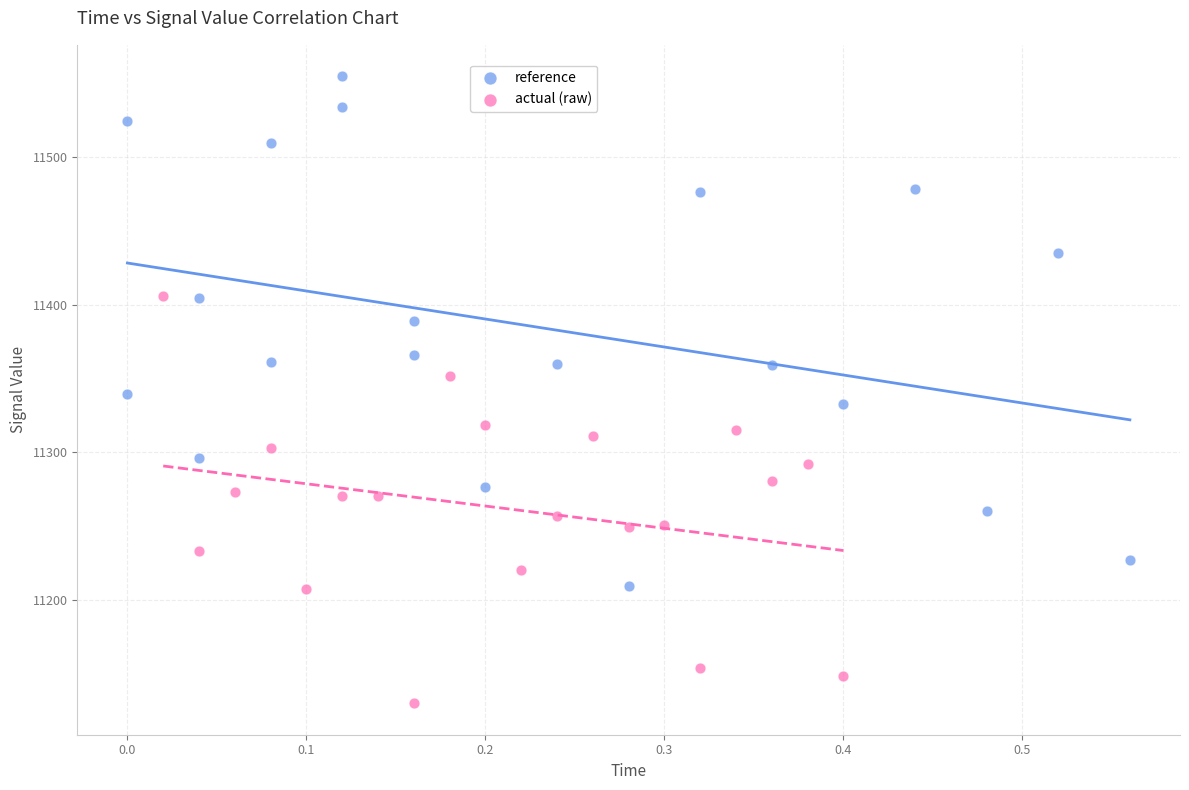

Which series has the largest Y range (max minus min)?

reference